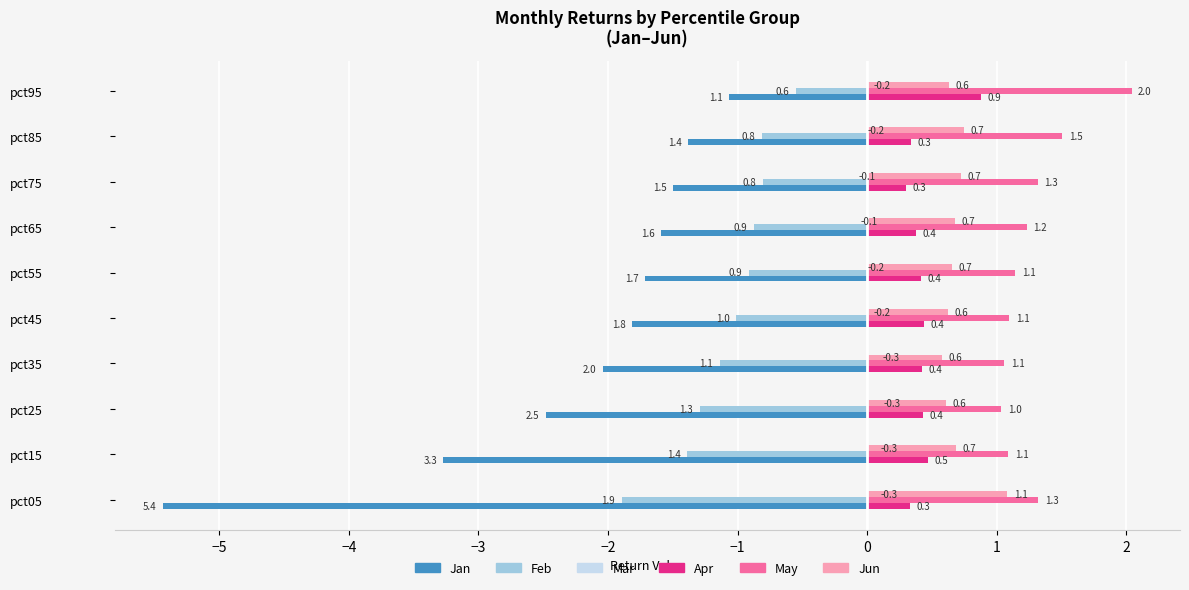

Which series has the largest total across all categories?

May